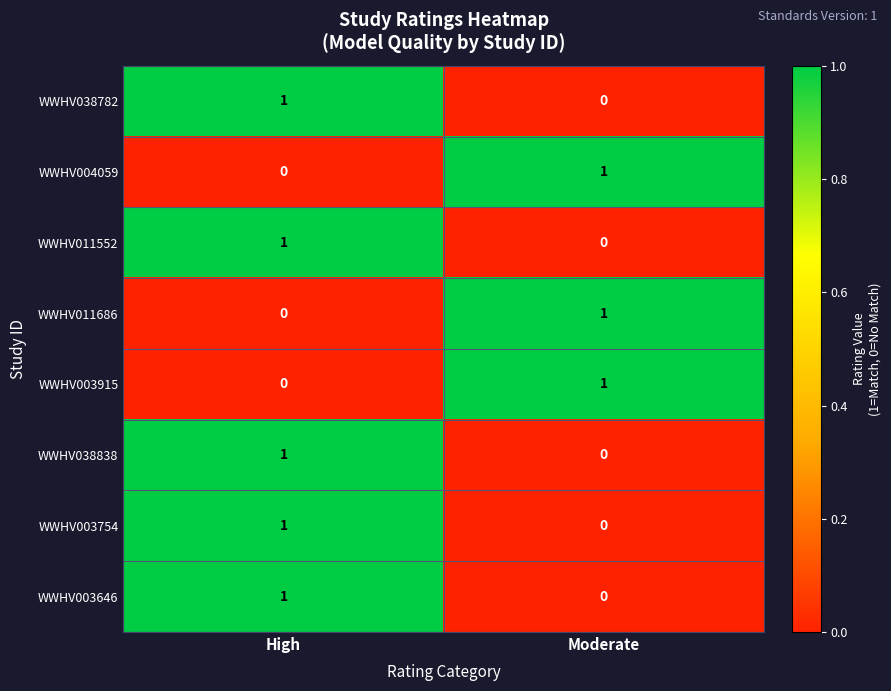

The value of WWHV038838 at Moderate is 0. True or false?

True